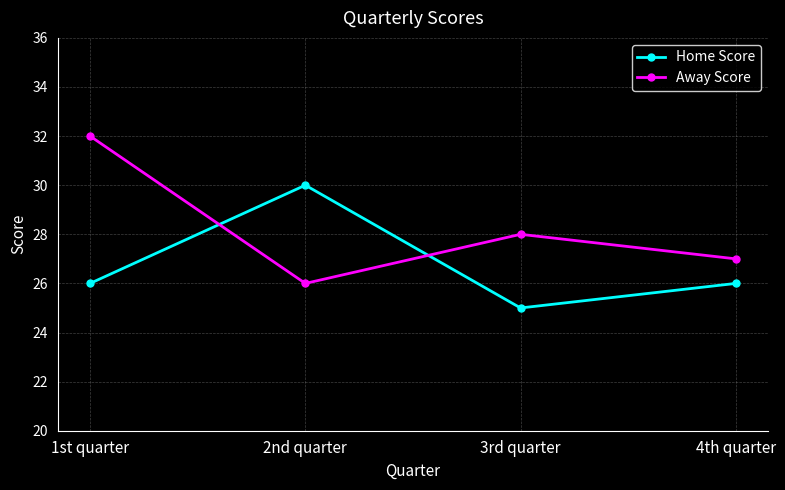

In Home Score, how many points are lower than both neighbors (excluding endpoints)?

1